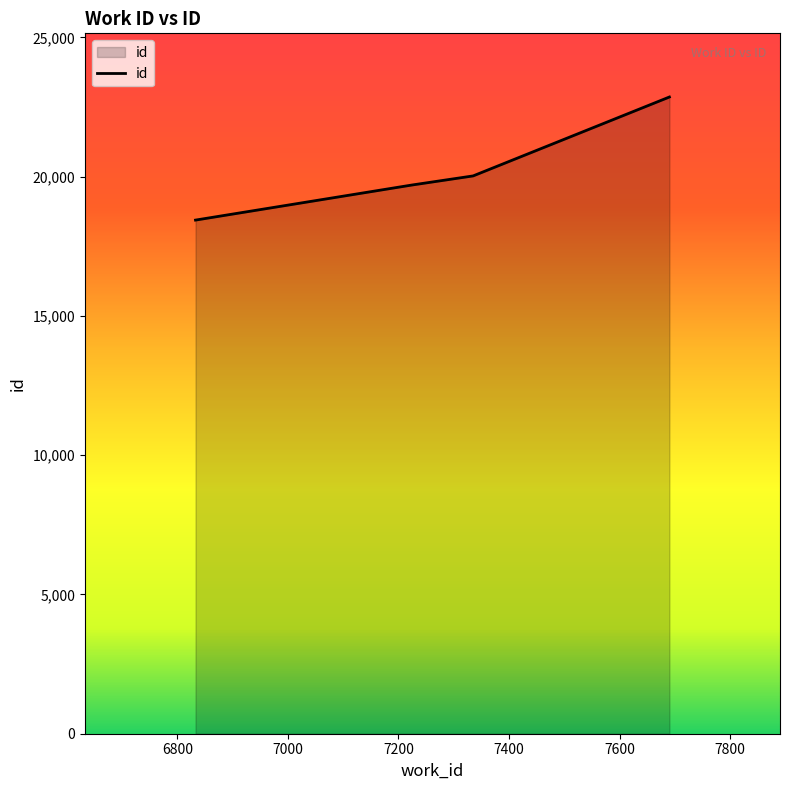

What is the smallest value displayed?

18440